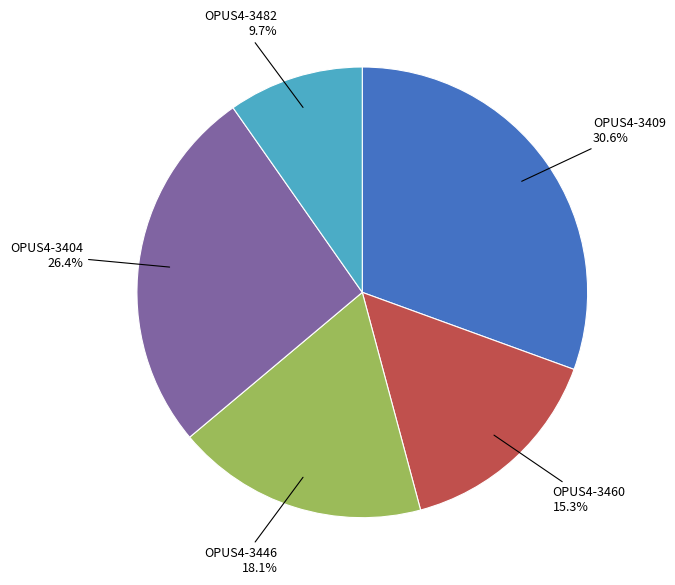

Is there any slice that represents more than half of the pie?

No